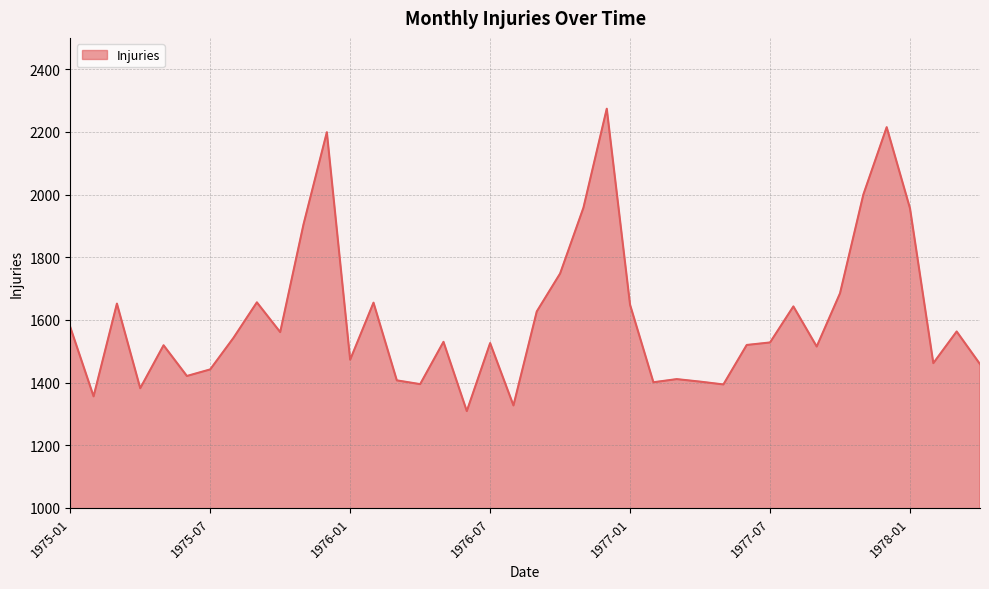

What is the minimum value shown in the chart?

1309